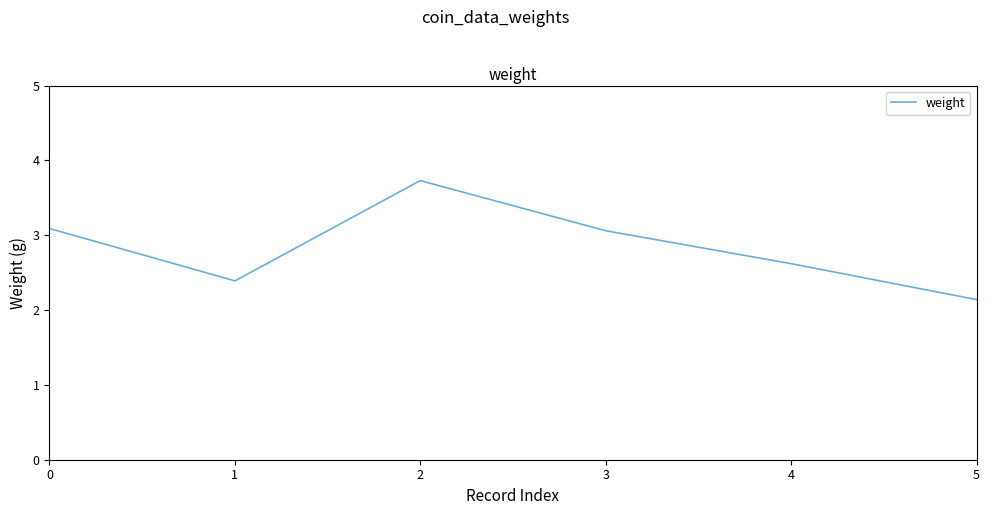

Reading right to left, what are all the values shown in this chart?

2.1	2.6	3.1	3.7	2.4	3.1